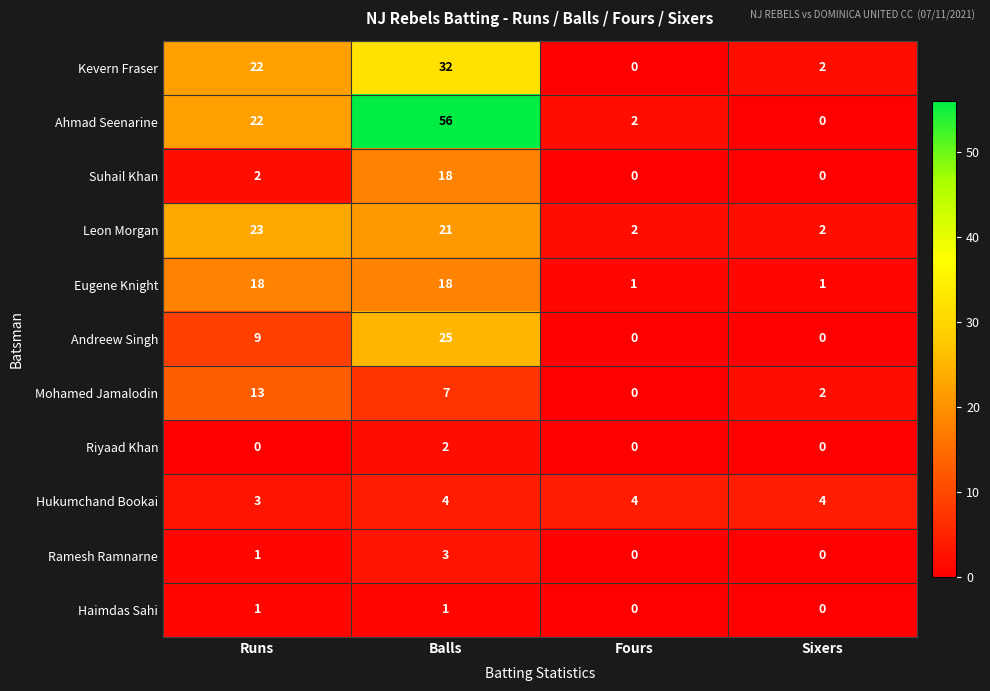

What is the difference between the maximum and minimum values in the Andreew Singh series?

25